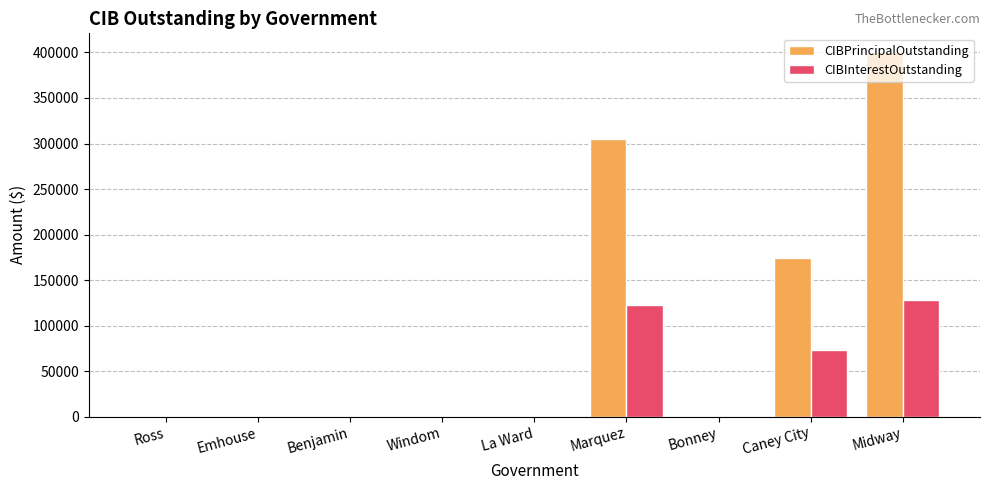

Which series changed the most between Ross and Midway?

CIBPrincipalOutstanding